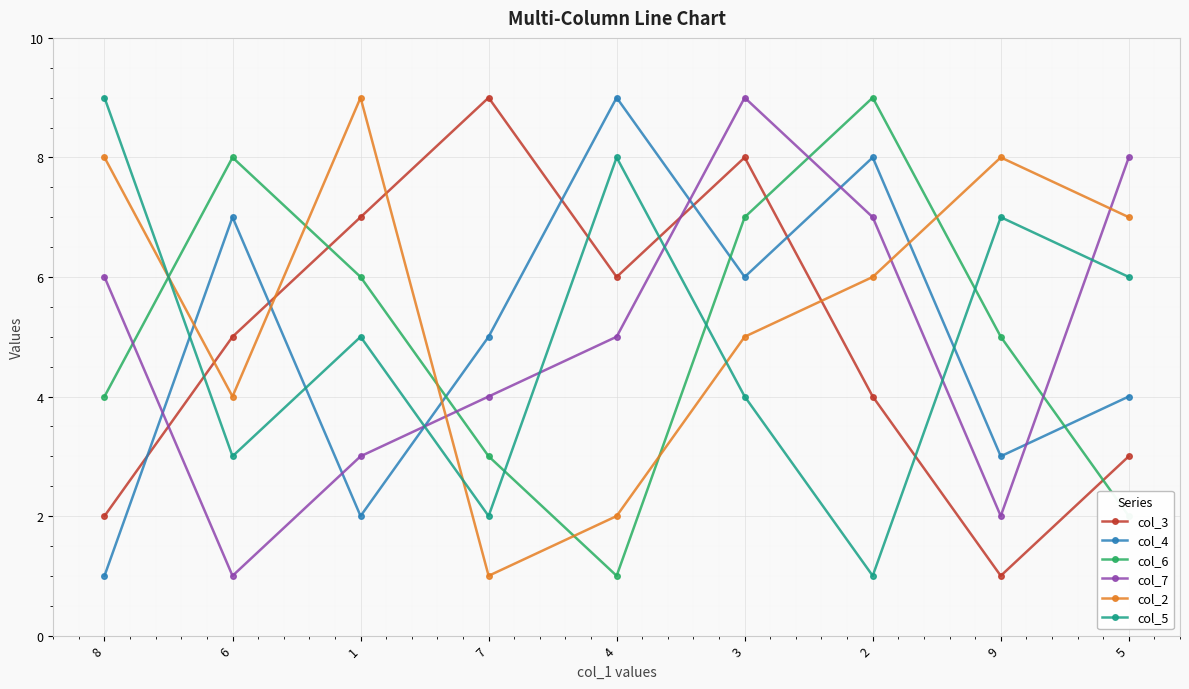

What is the label of the 5th point from the right?

4